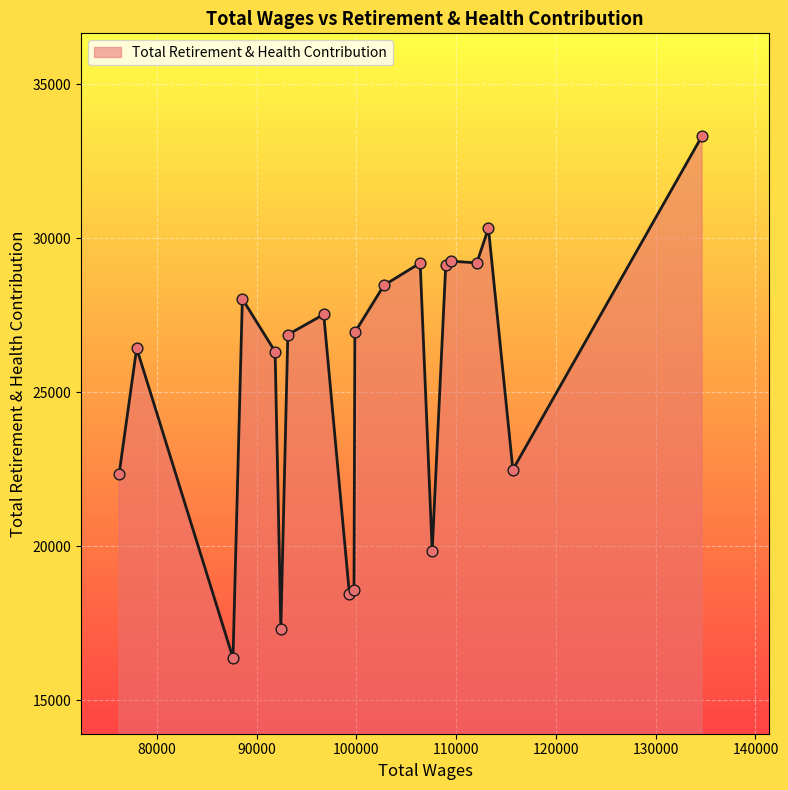

What is the smallest value displayed?

16376